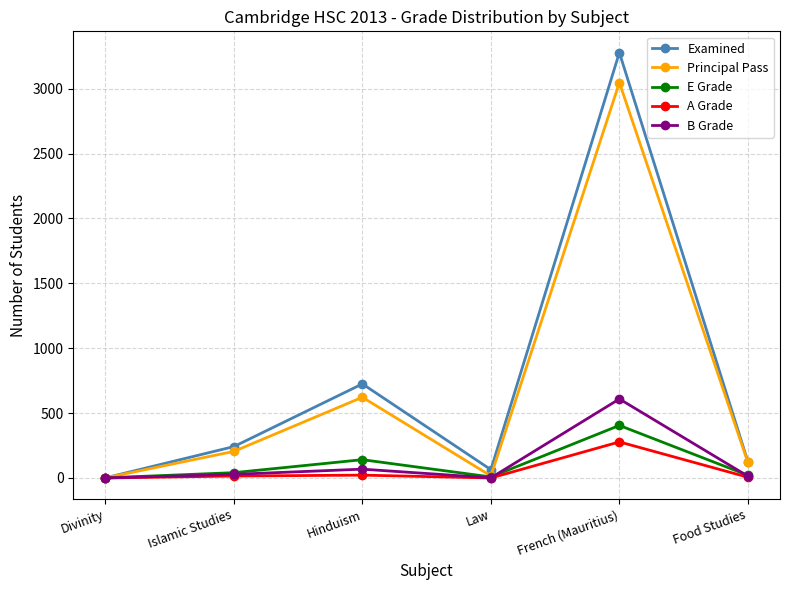

At which label does Principal Pass reach its peak?

French (Mauritius)